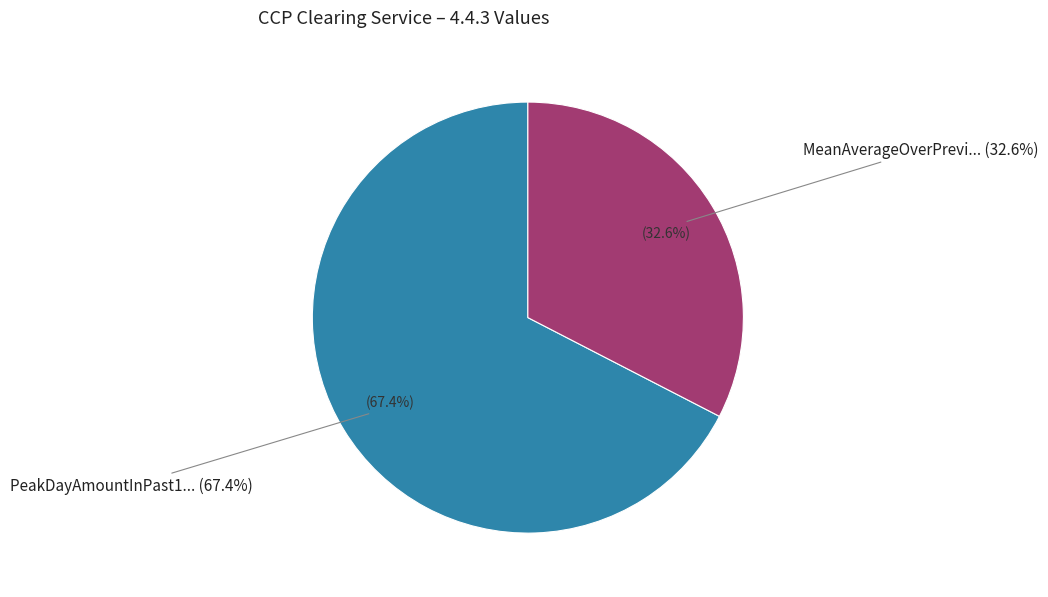

What percentage is the PeakDayAmountInPast12Months slice, to the nearest percent?

67%